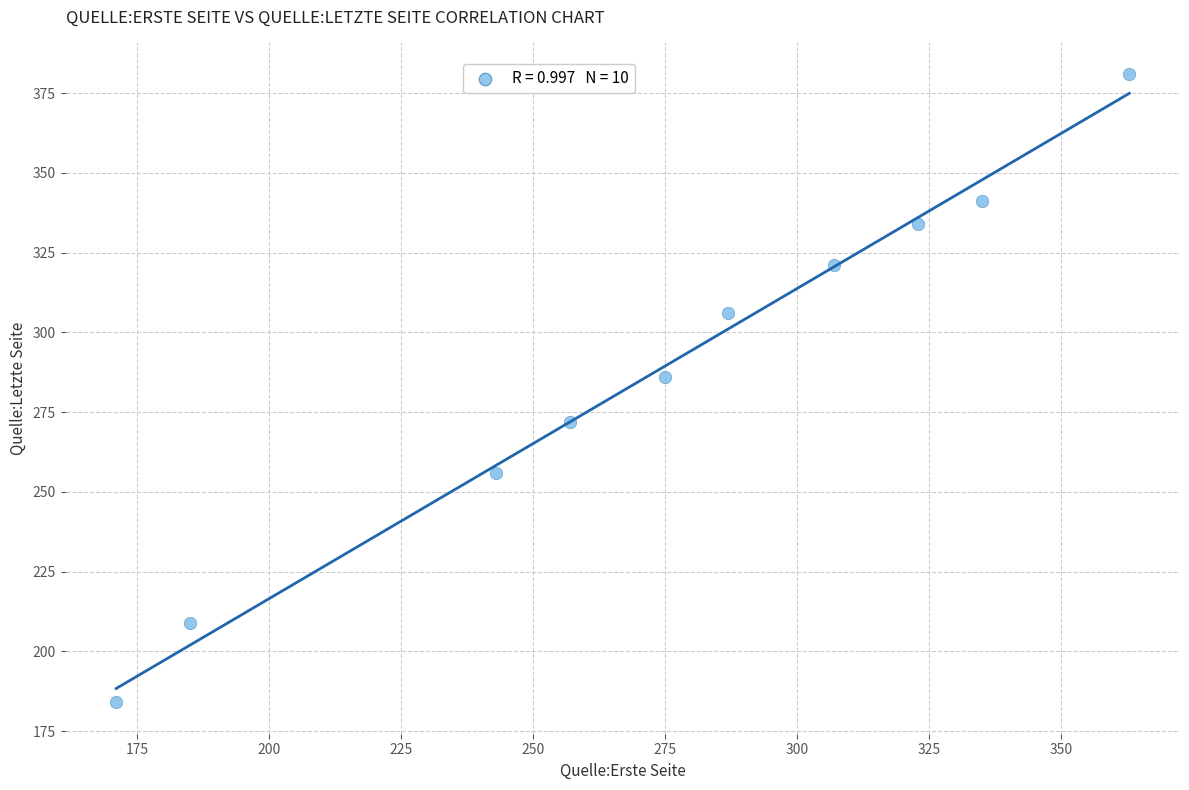

What is the average Y value?

289